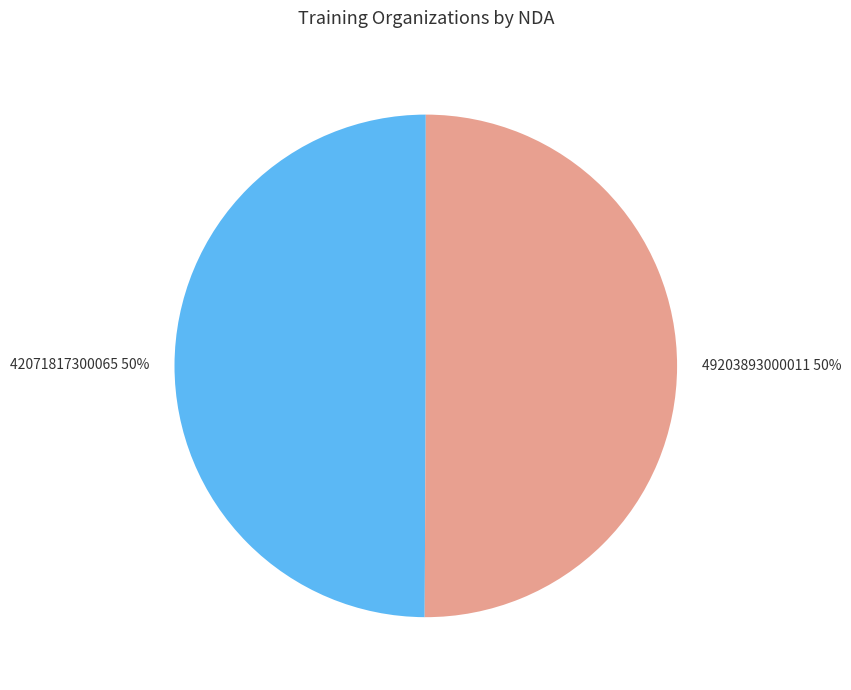

What percentage is the 49203893000011 50% slice, to the nearest percent?

50%